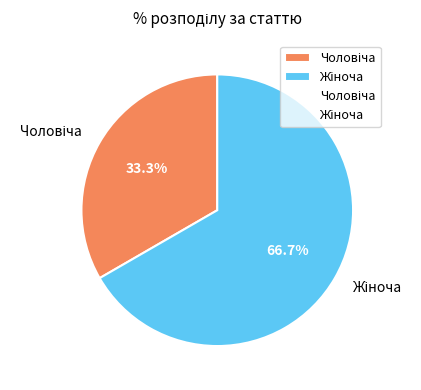

Does any single category account for the majority?

Yes